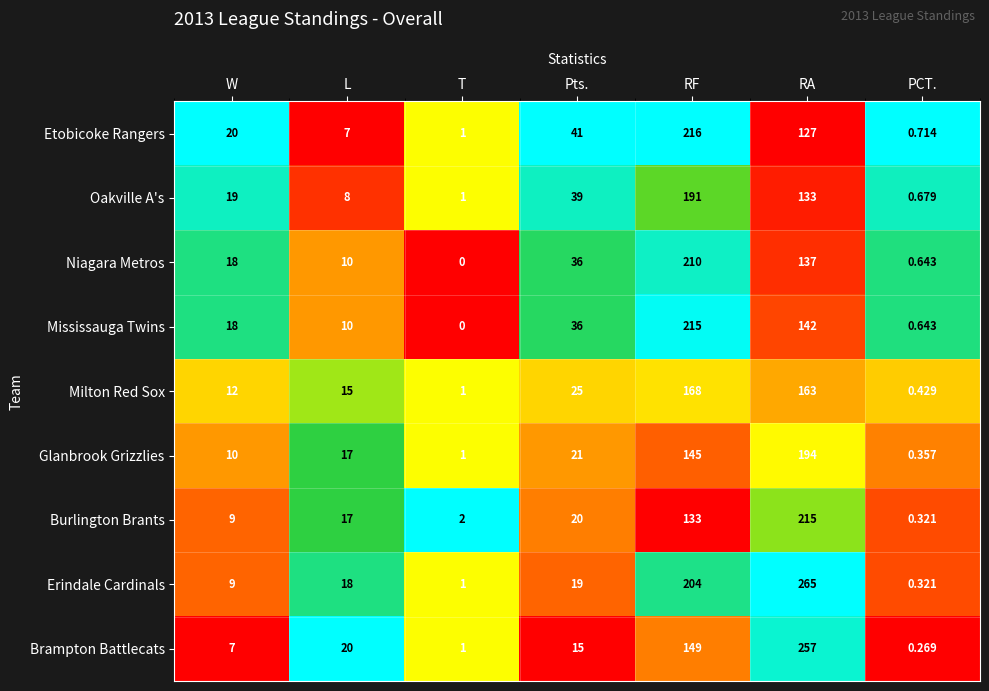

Which label corresponds to the largest value in the chart?

RA